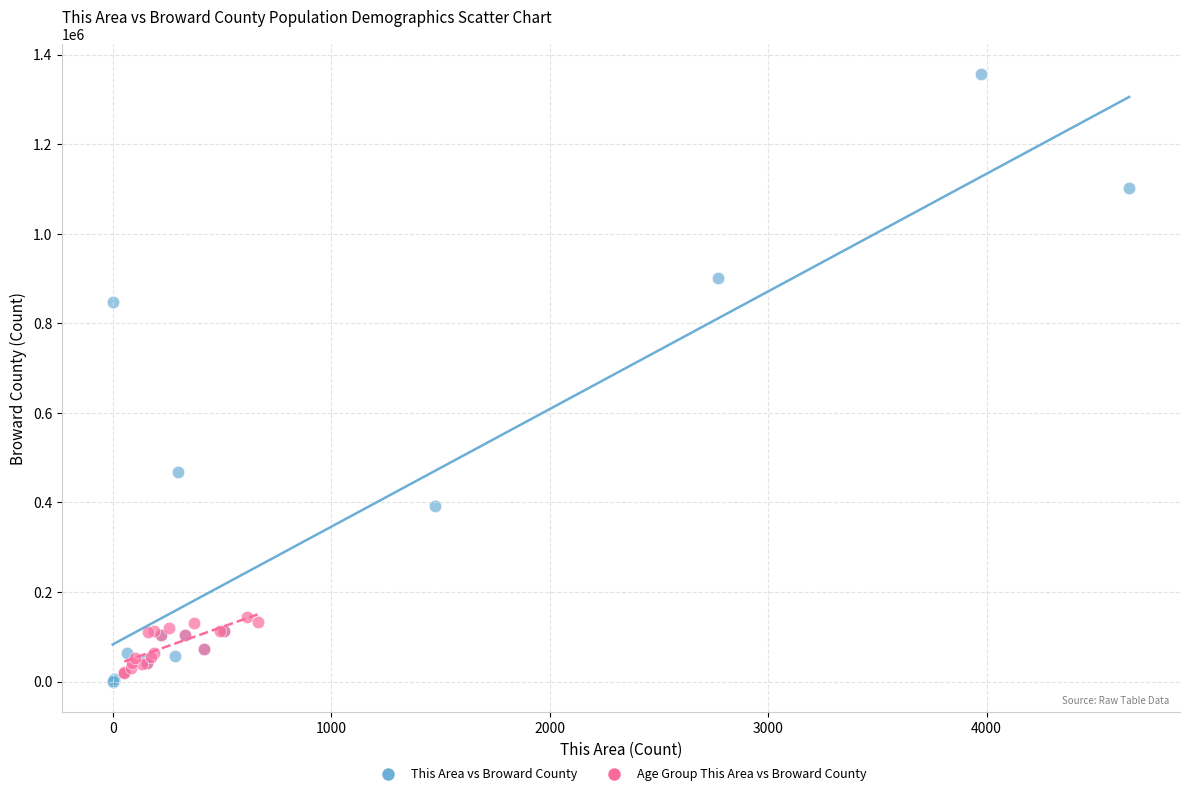

Which series has the largest Y range (max minus min)?

This Area vs Broward County